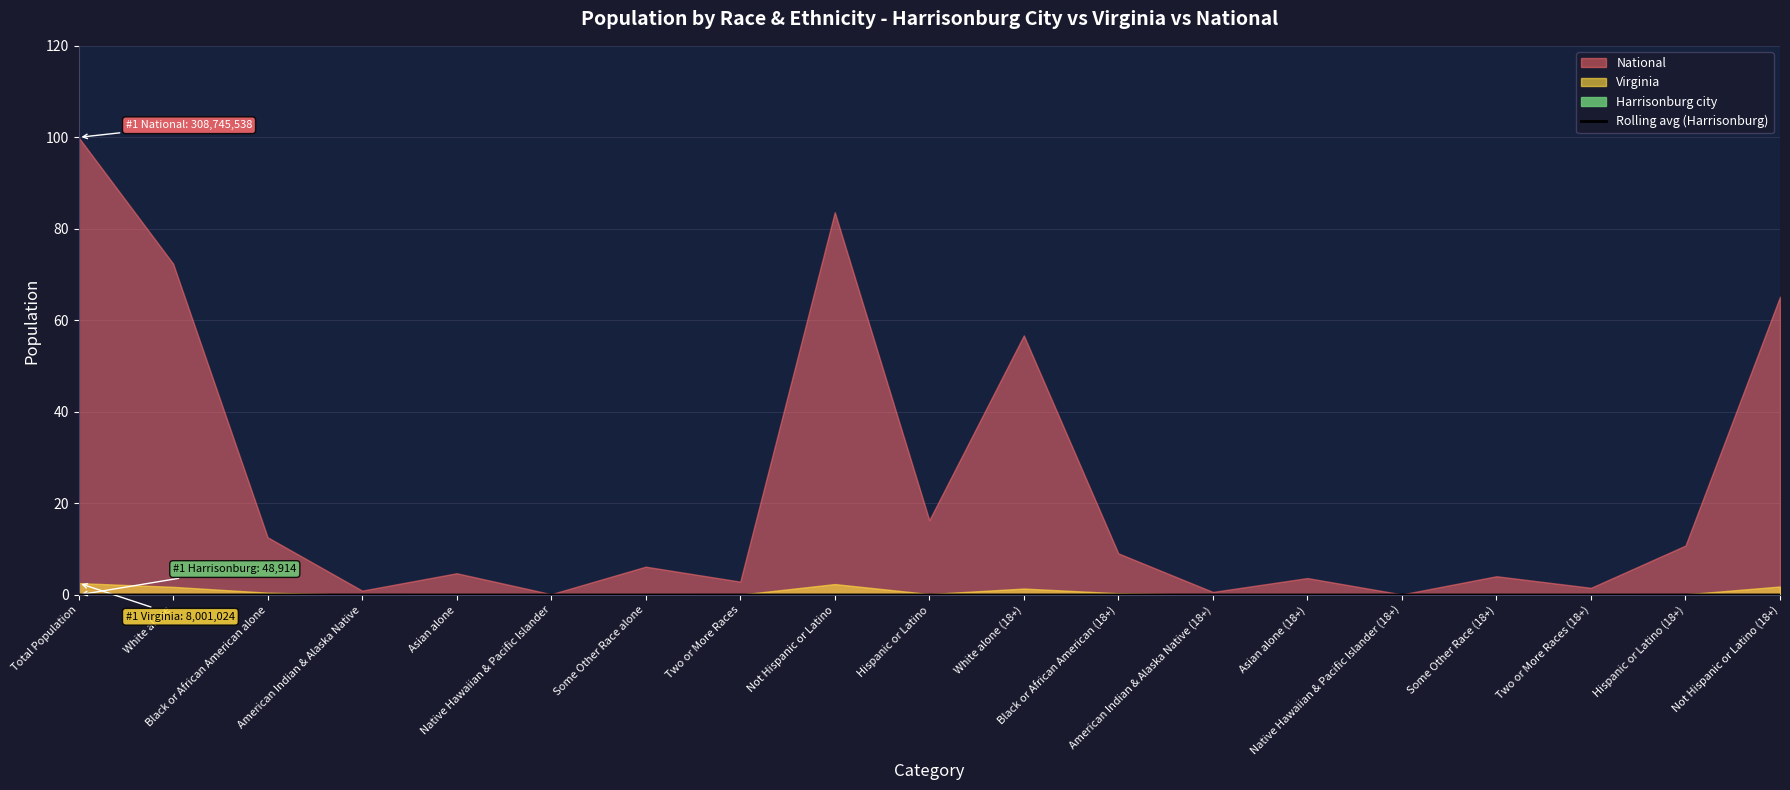

Reading right to left, list all the values displayed in this chart.

Not Hispanic or Latino (18+)=0.0	Hispanic or Latino (18+)=0.0	Two or More Races (18+)=0.0	Some Other Race (18+)=0.0	Native Hawaiian & Pacific Islander (18+)=0.0	Asian alone (18+)=0.0	American Indian & Alaska Native (18+)=0.0	Black or African American (18+)=0.0	White alone (18+)=0.0	Hispanic or Latino=0.0	Not Hispanic or Latino=0.0	Two or More Races=0.0	Some Other Race alone=0.0	Native Hawaiian & Pacific Islander=0.0	Asian alone=0.0	American Indian & Alaska Native=0.0	Black or African American alone=0.0	White alone=0.0	Total Population=0.0